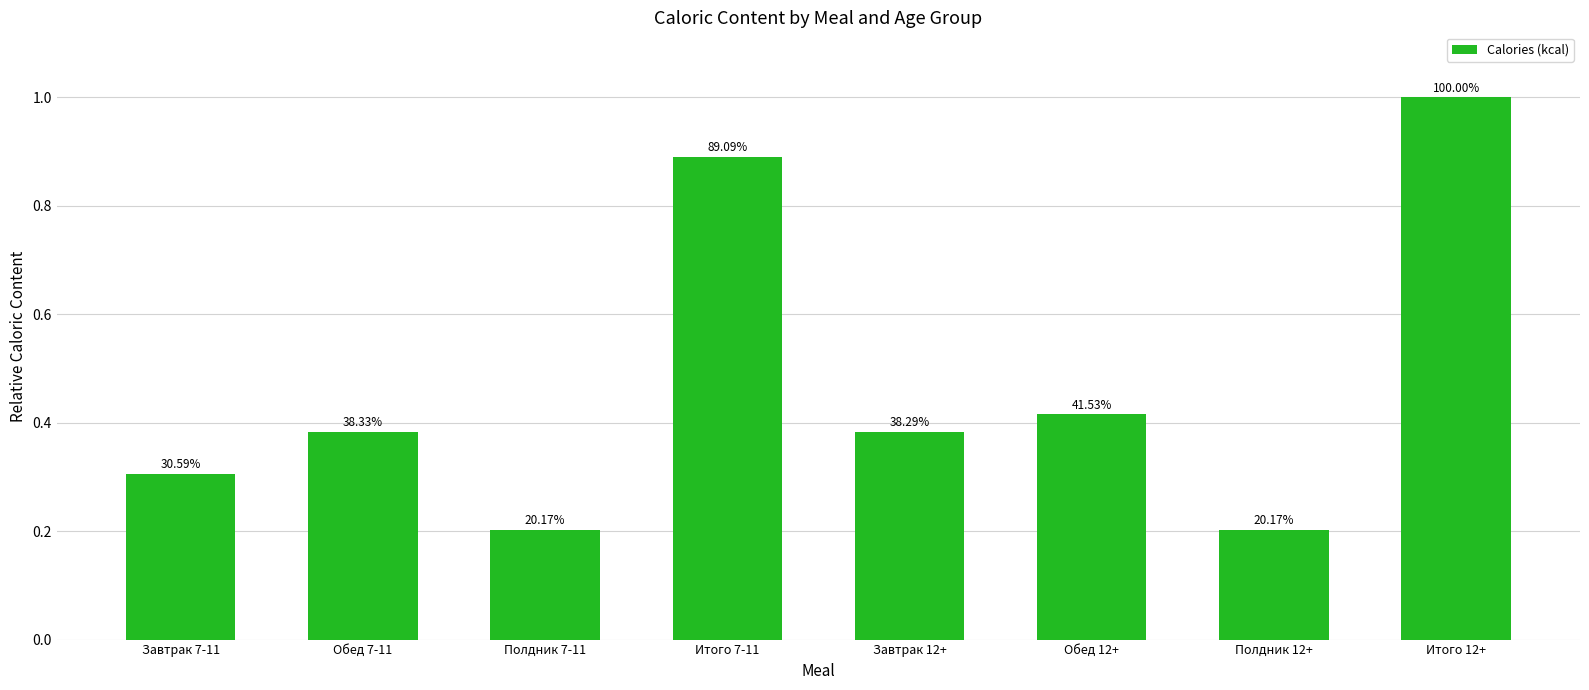

Which label corresponds to the largest value in the chart?

Итого 12+